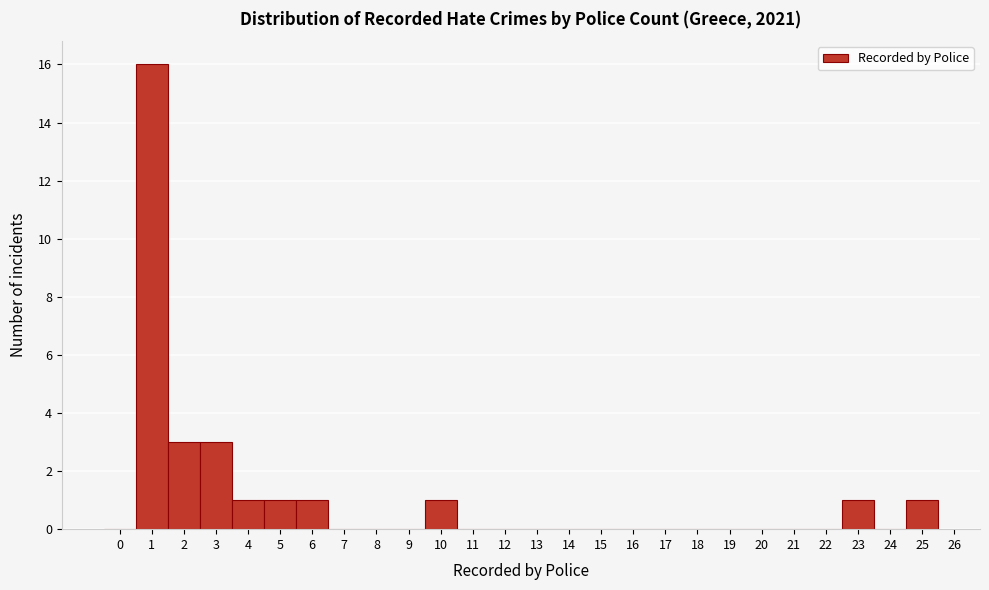

Which range on the x-axis has the tallest bar?

0.5 to 1.5